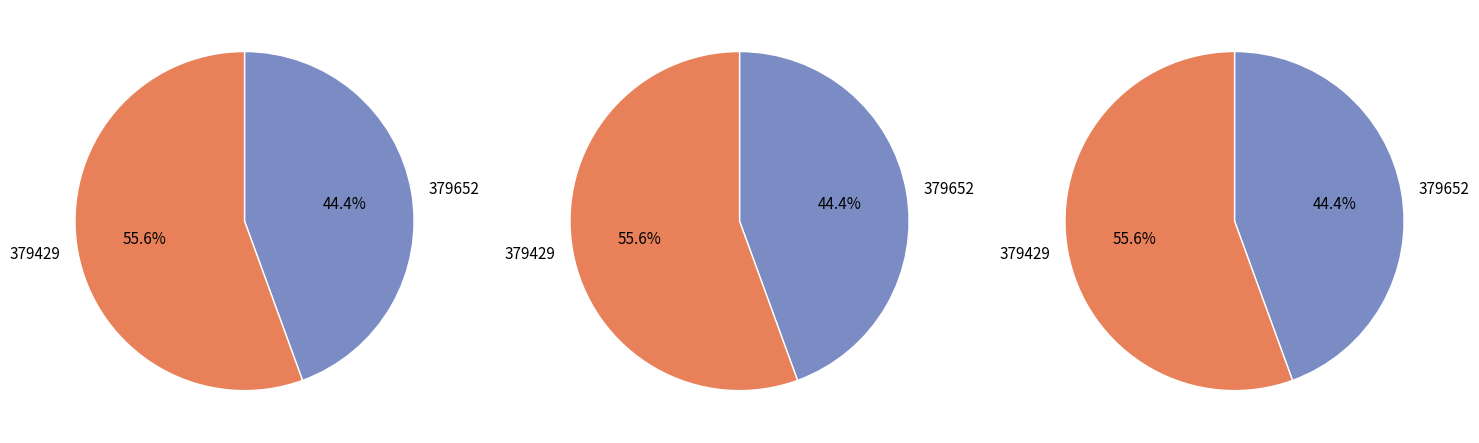

The 379652 slice represents 44% of the pie. True or false?

True